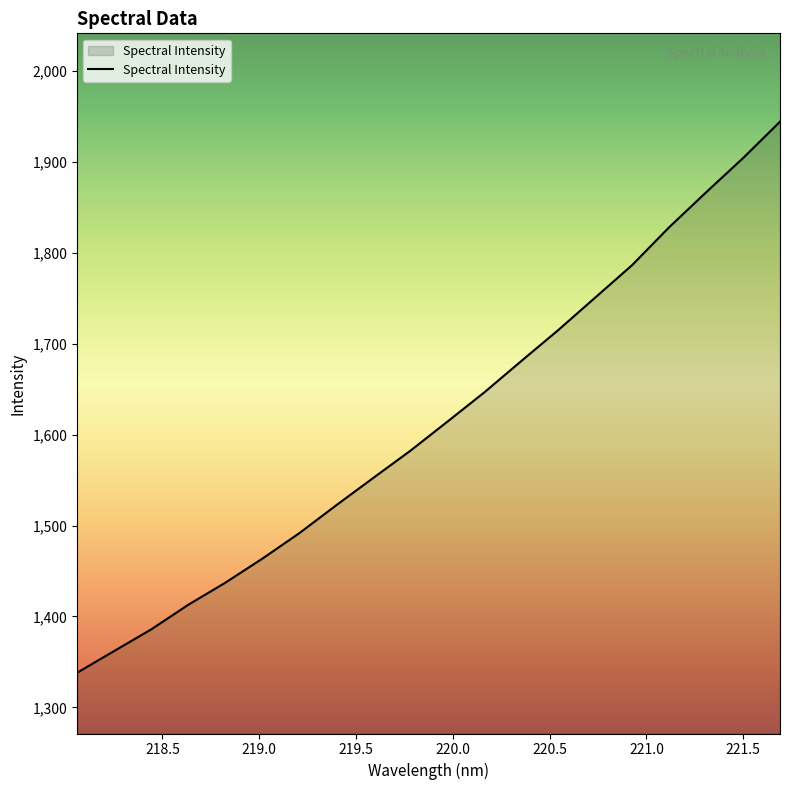

What is the greatest value displayed?

1944.3